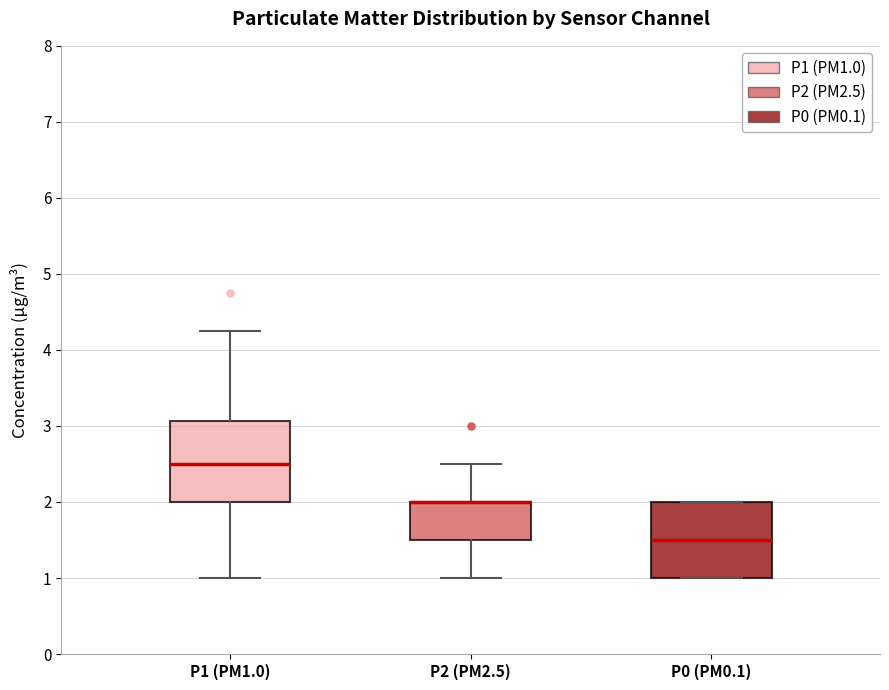

Where is the upper edge of the box for P0 (PM0.1) on the y-axis? The values are not printed on the chart, so give them approximately, as read against the axis.

2.0